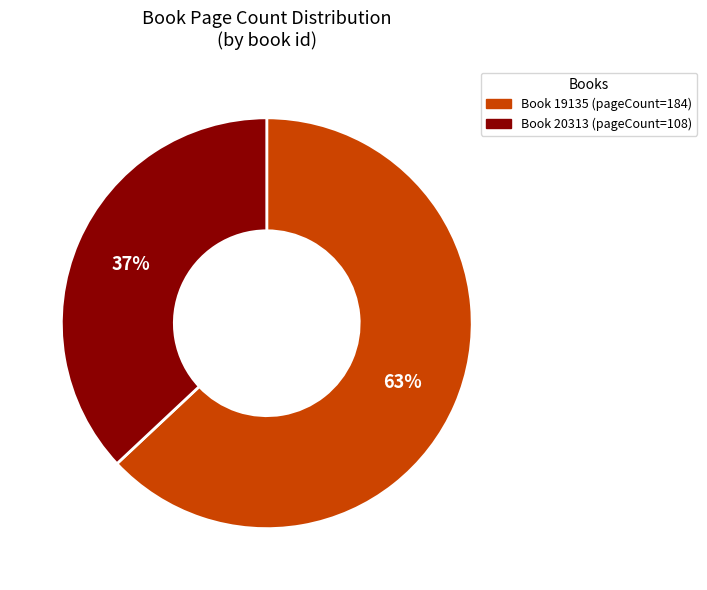

Does any single category account for the majority?

Yes